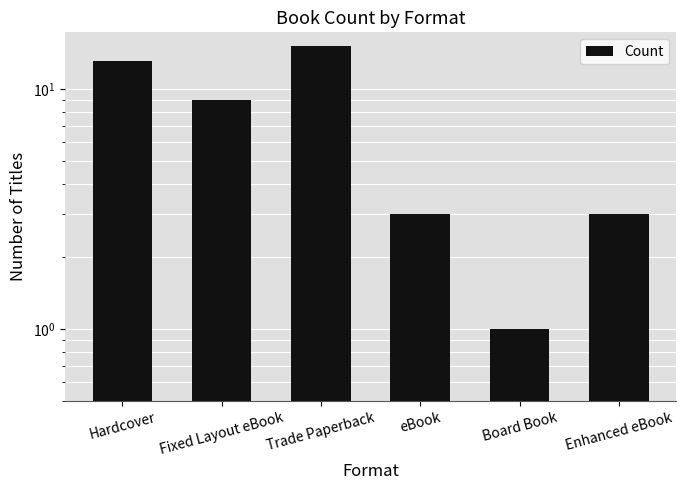

True or false: the data shows 9 at Fixed Layout eBook.

True